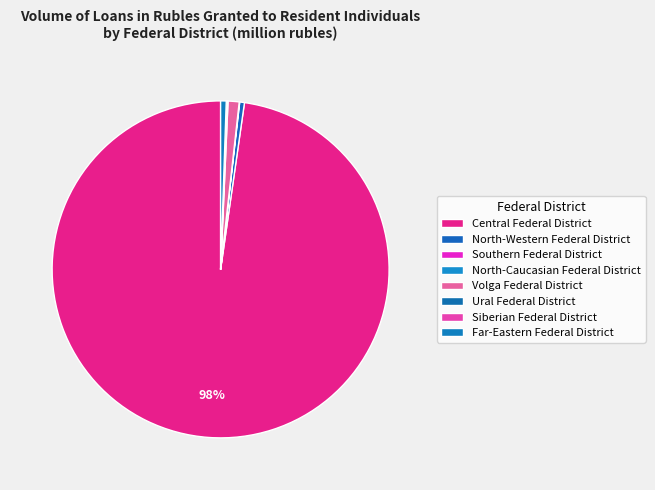

To the nearest percent, what is the difference between the largest and smallest slice percentages?

98%